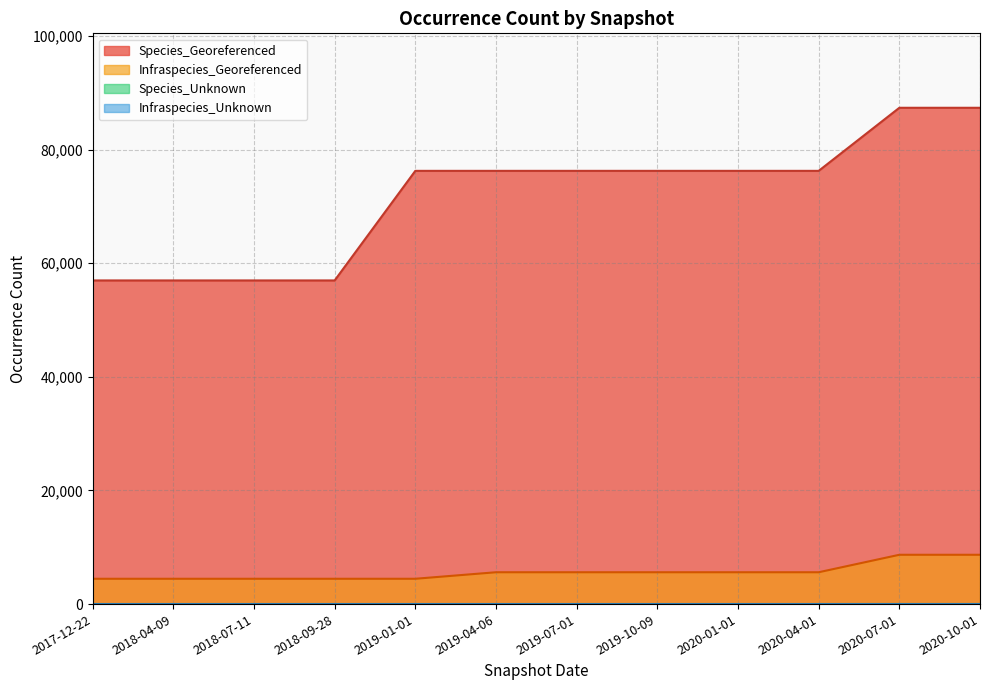

Which series has the largest total across all categories?

Species_Georeferenced